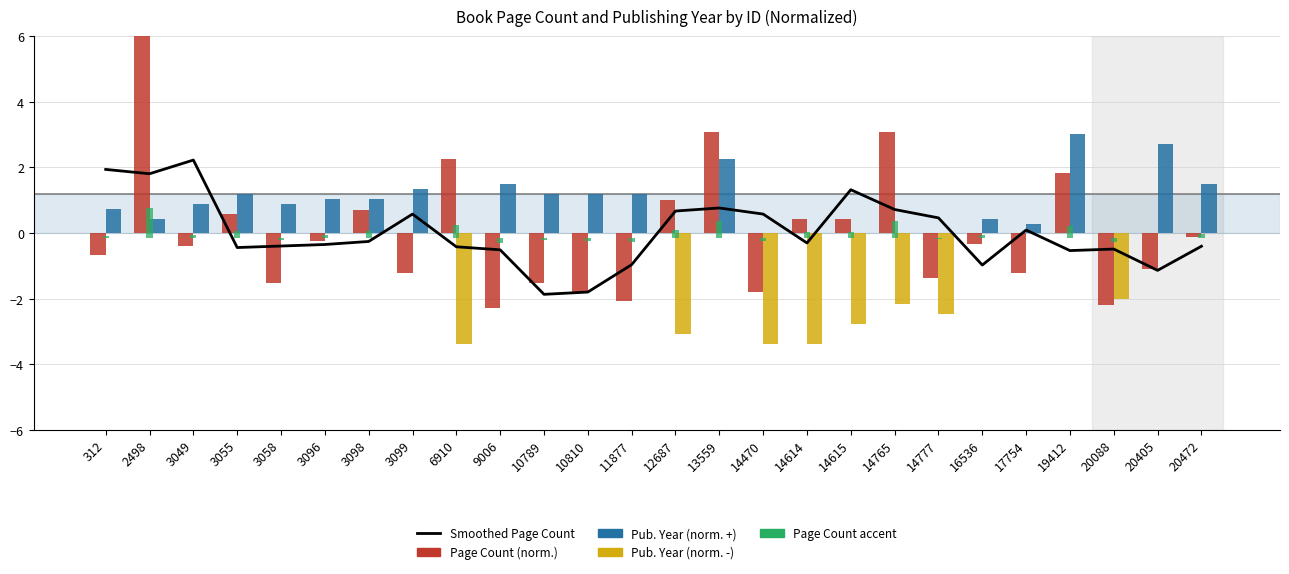

Where is Page Count (norm.) nearest to the value 2?

19412